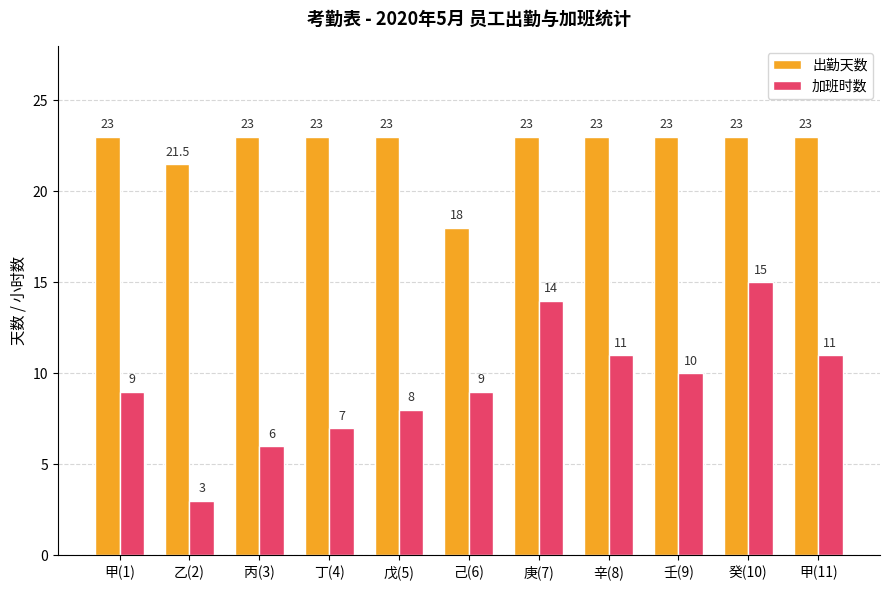

What is the approximate value of 出勤天数 at 戊(5)?

23.0